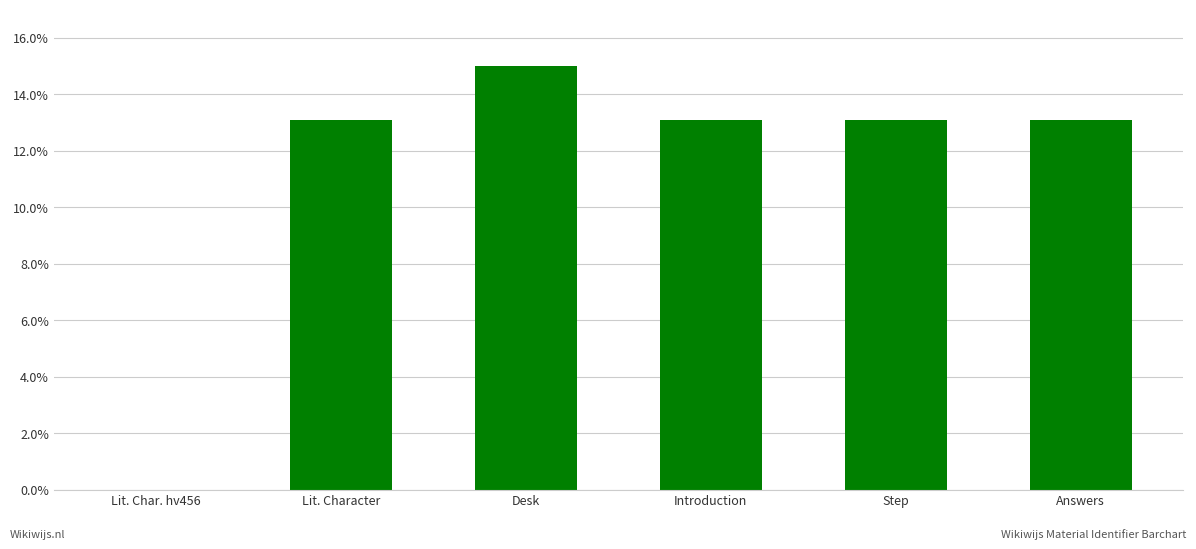

The value at Introduction is 7.7. True or false?

False